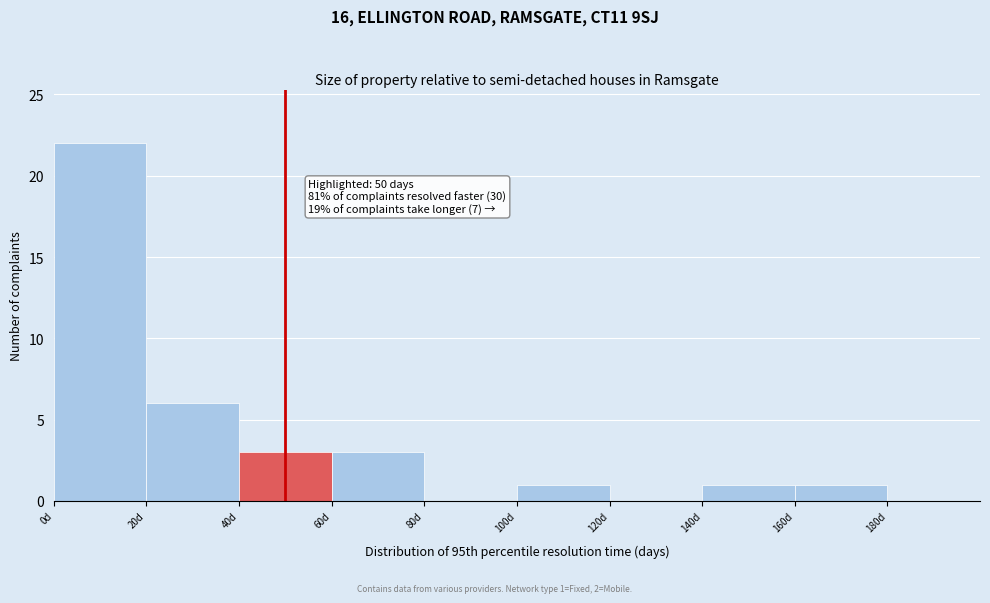

Over which range of the x-axis is the bar tallest?

0 to 20